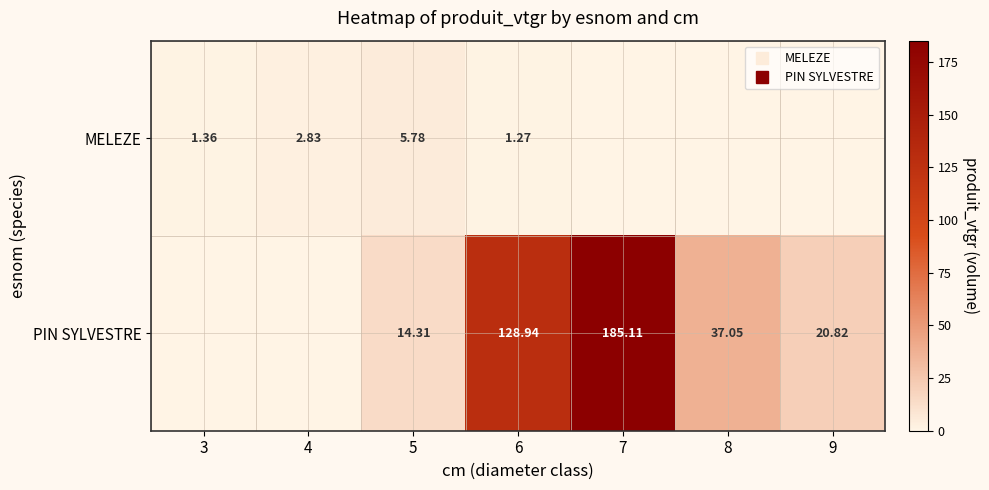

What is the spread (max minus min) of values at 7?

185.1